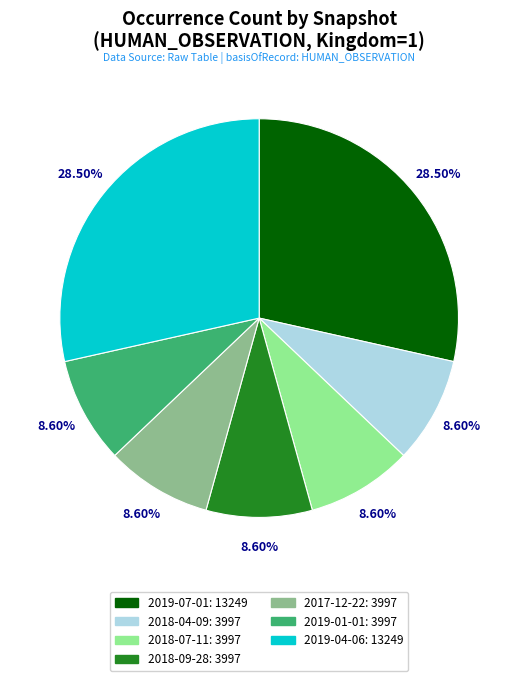

Is there any slice that represents more than half of the pie?

No